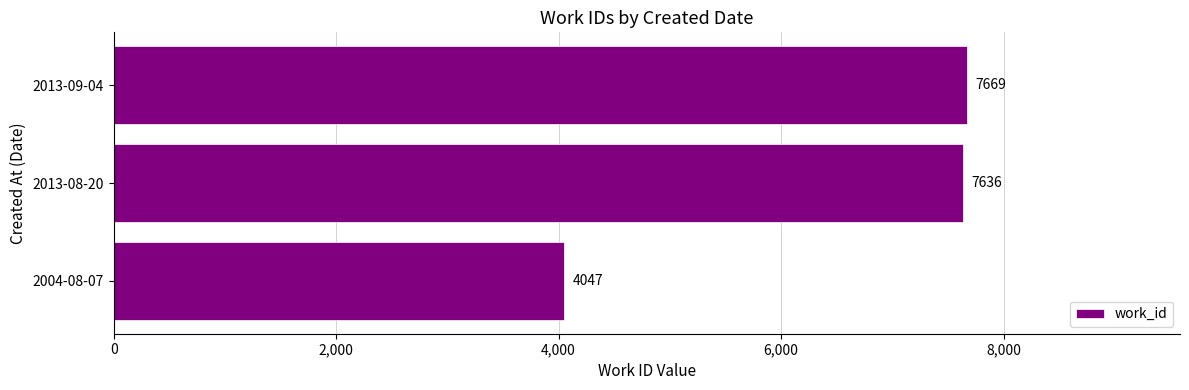

List the labels in order of value, smallest first.

2004-08-07, 2013-08-20, 2013-09-04